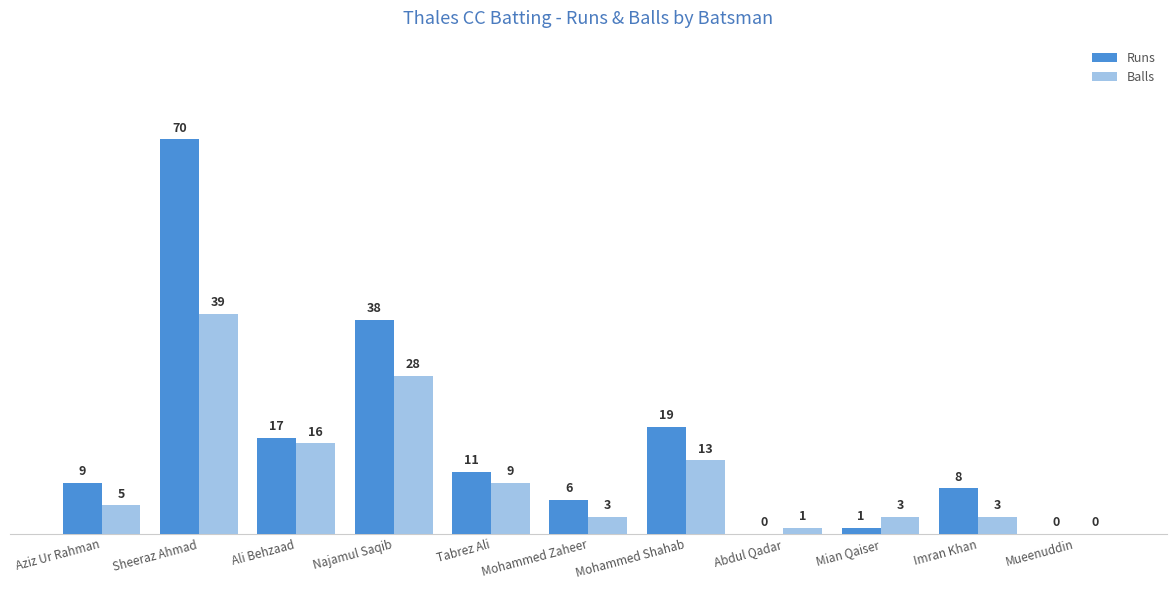

Count the number of categories in the chart.

11